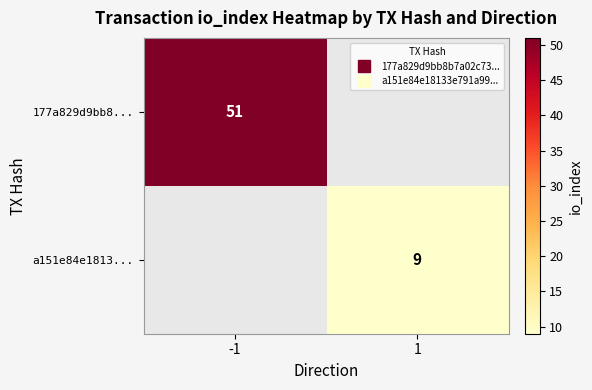

What is the maximum value shown in the chart?

51.0